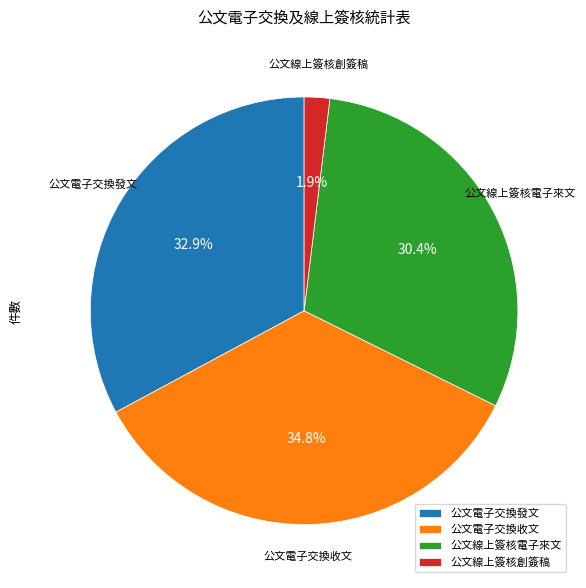

Approximately how many times larger is the value at 公文線上簽核創簽稿 compared to 公文線上簽核電子來文?

0.1